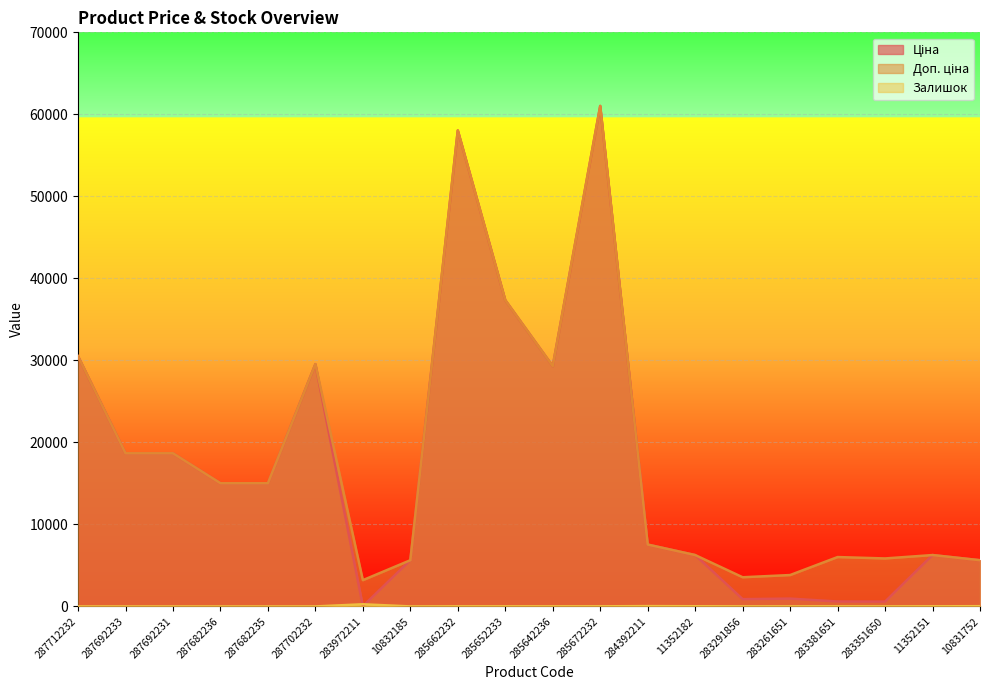

Between 287682235 and 283261651, which is larger?

287682235